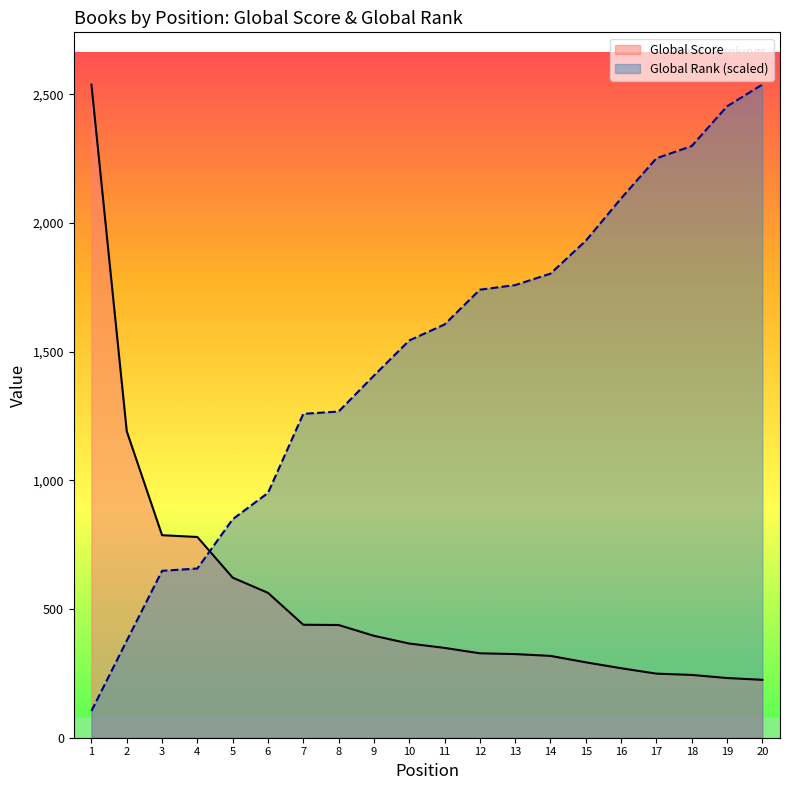

What is the value of the Global Score point at the 17th from the left?

249.0